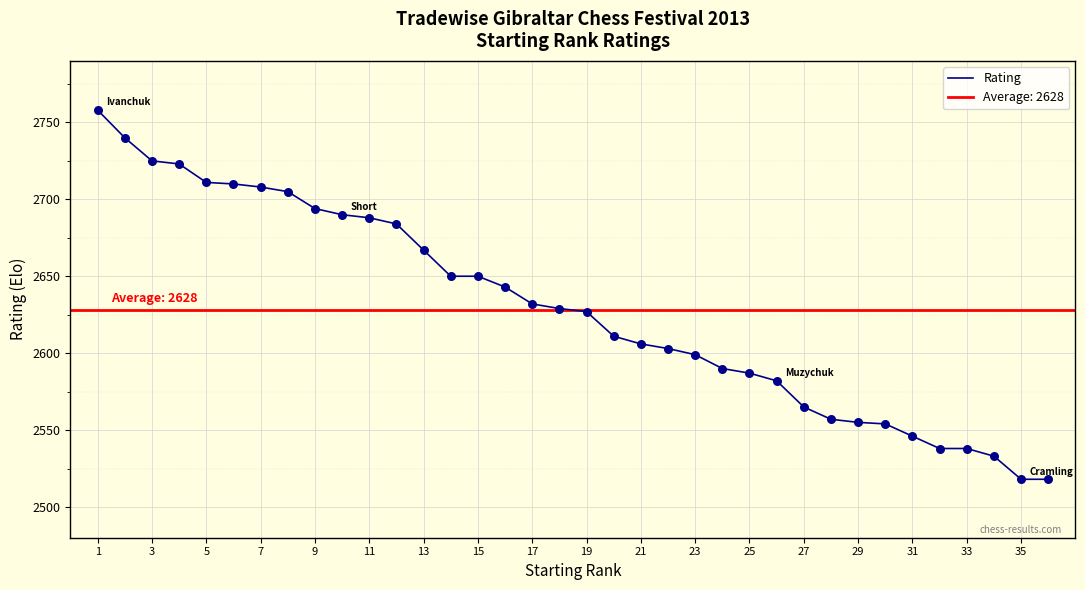

The value of Rating at 7 is 2708. True or false?

True